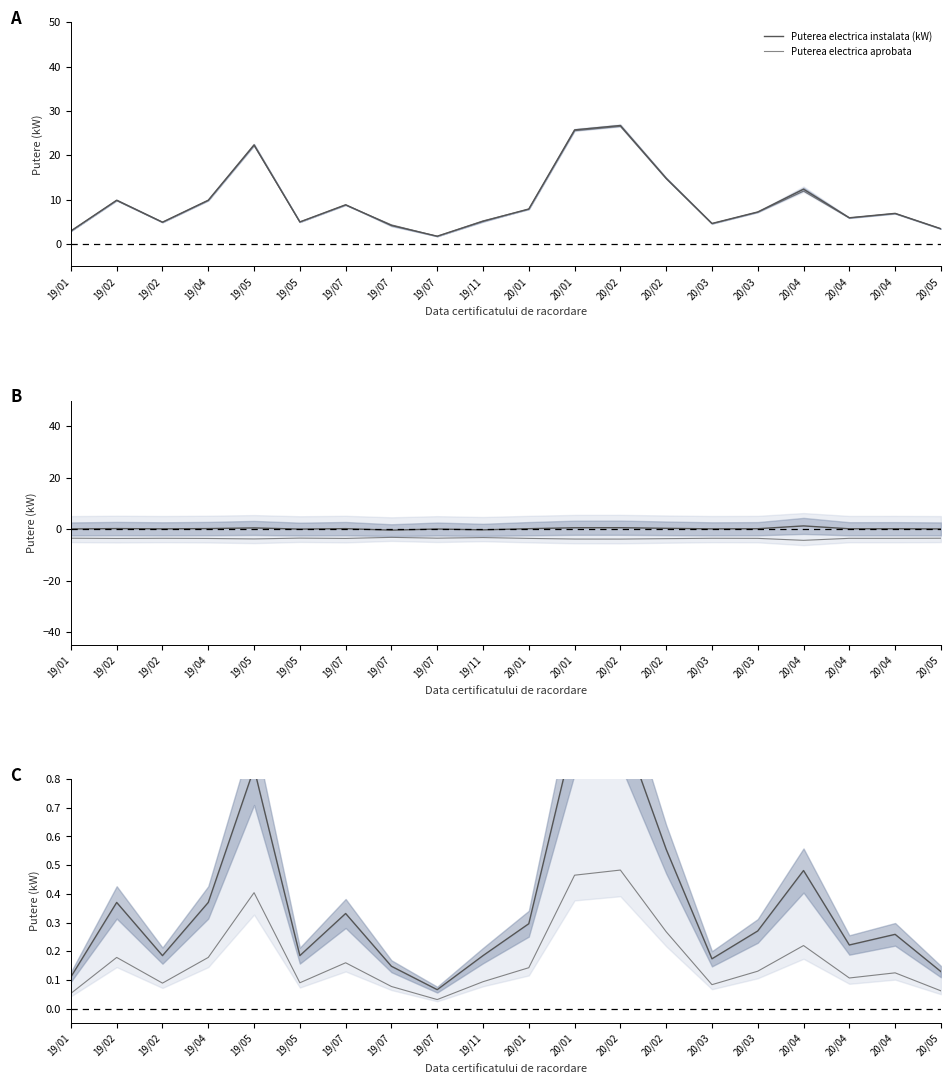

Where is the first local minimum for Puterea electrica aprobata?

19/02